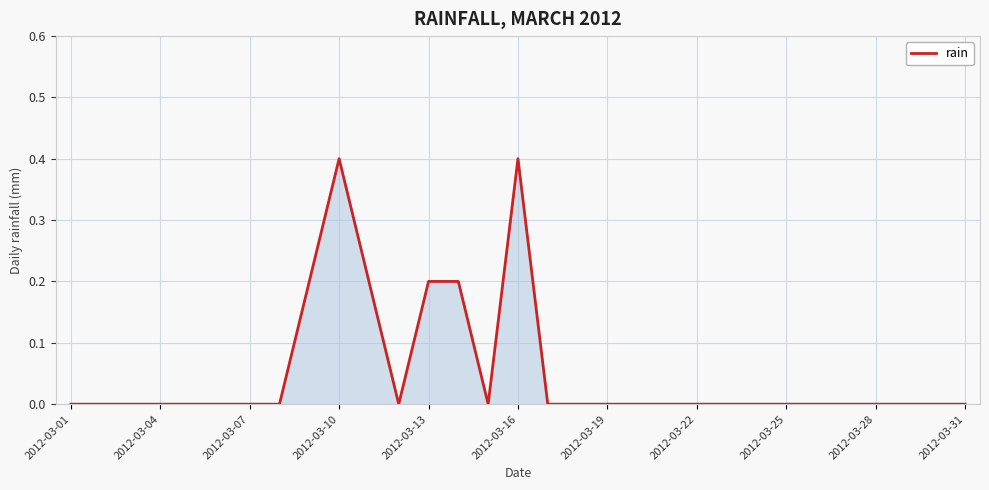

Does the chart display data point markers on the line(s)?

No